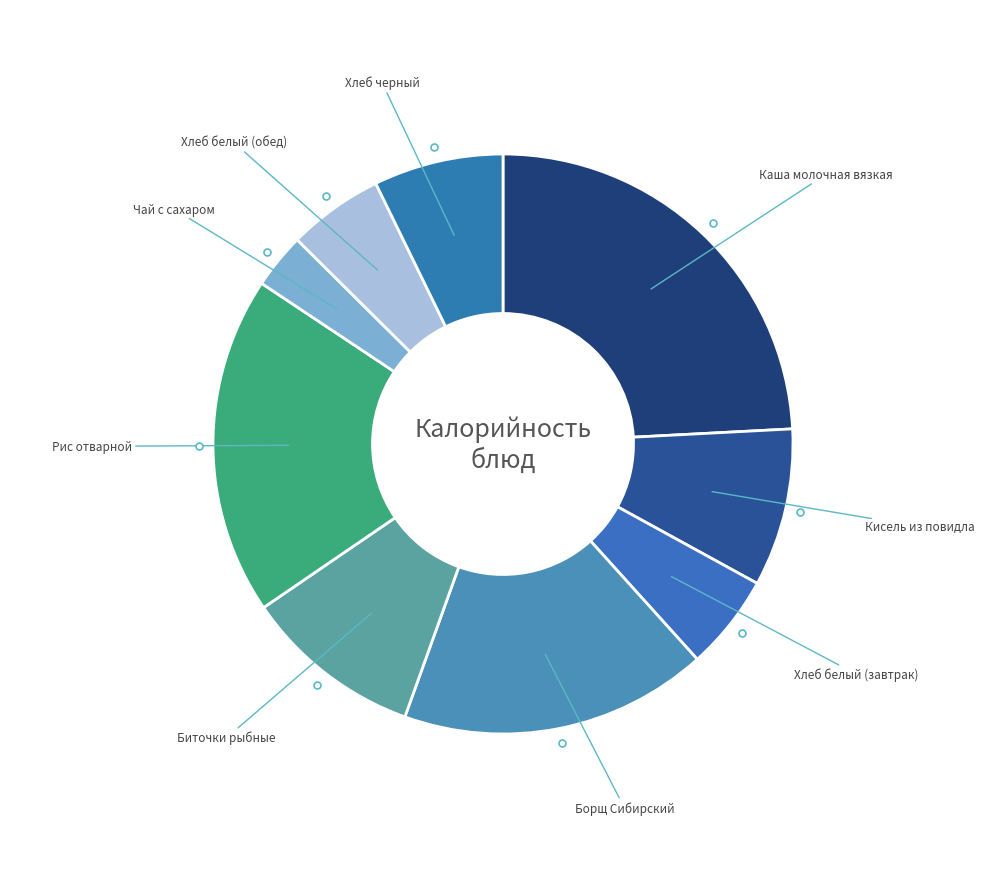

To the nearest percent, what is the average slice percentage?

11%